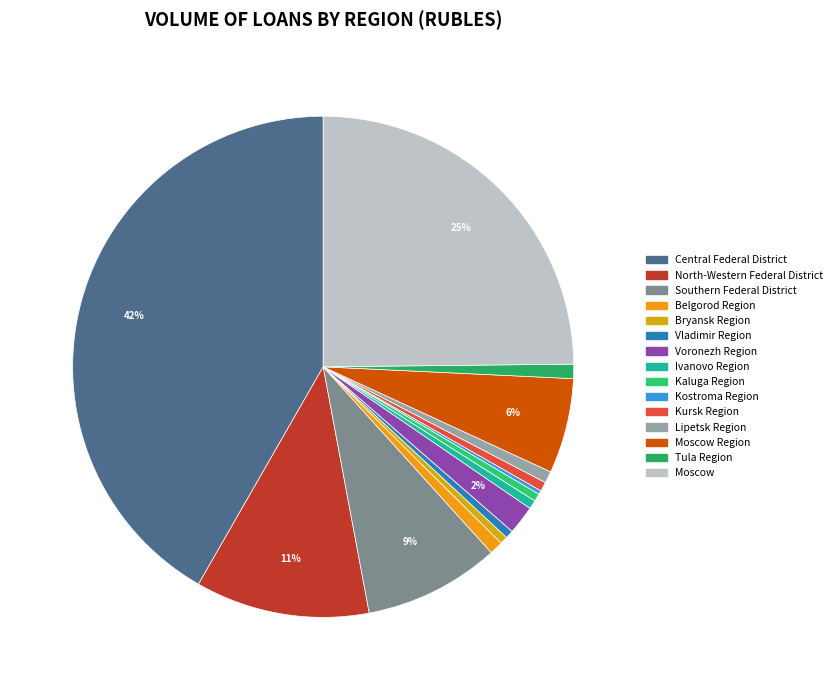

Does any single category account for the majority?

No